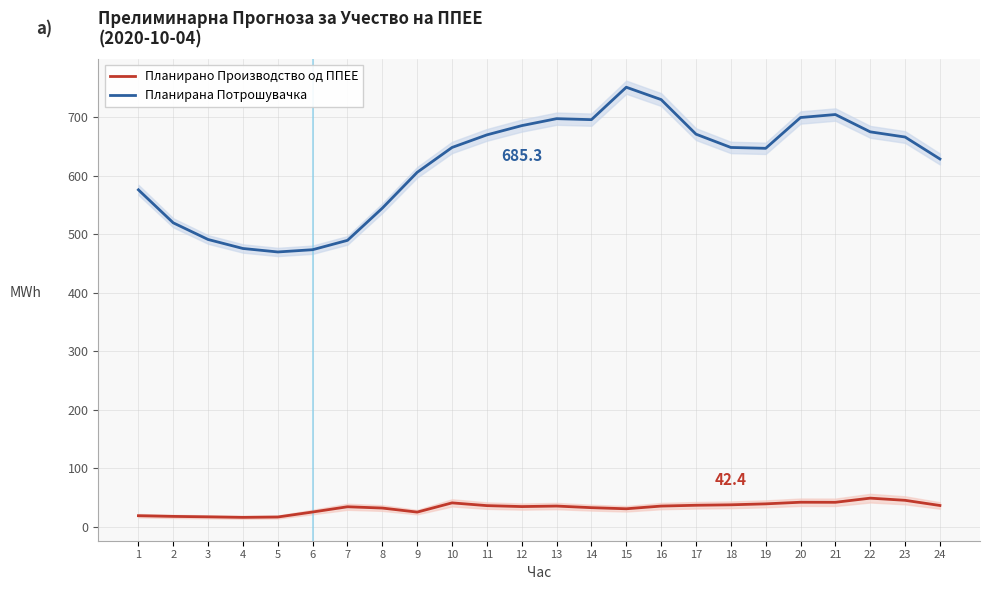

What is the sum of all Планирана Потрошувачка values?

14858.5